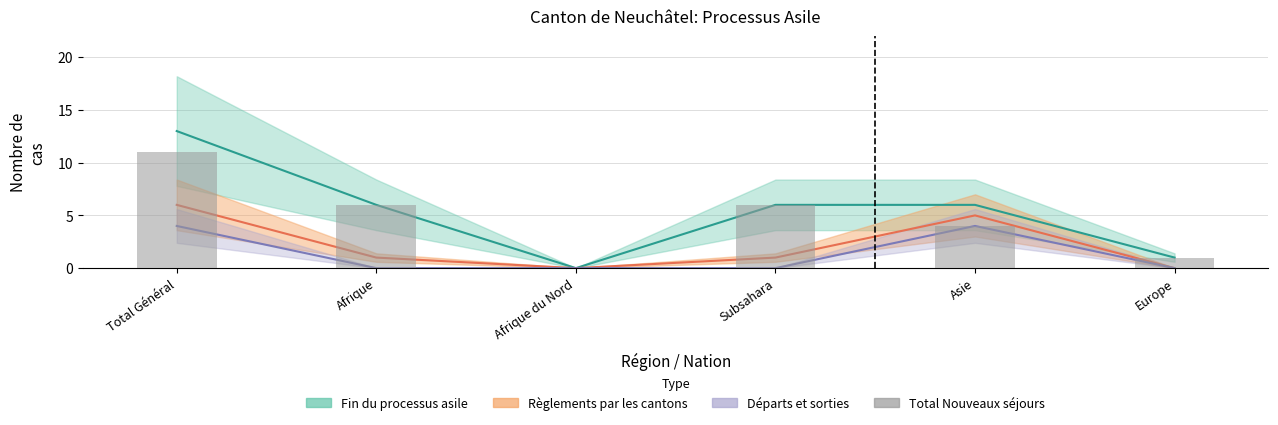

Which has a higher value, Afrique du Nord or Afrique?

Afrique